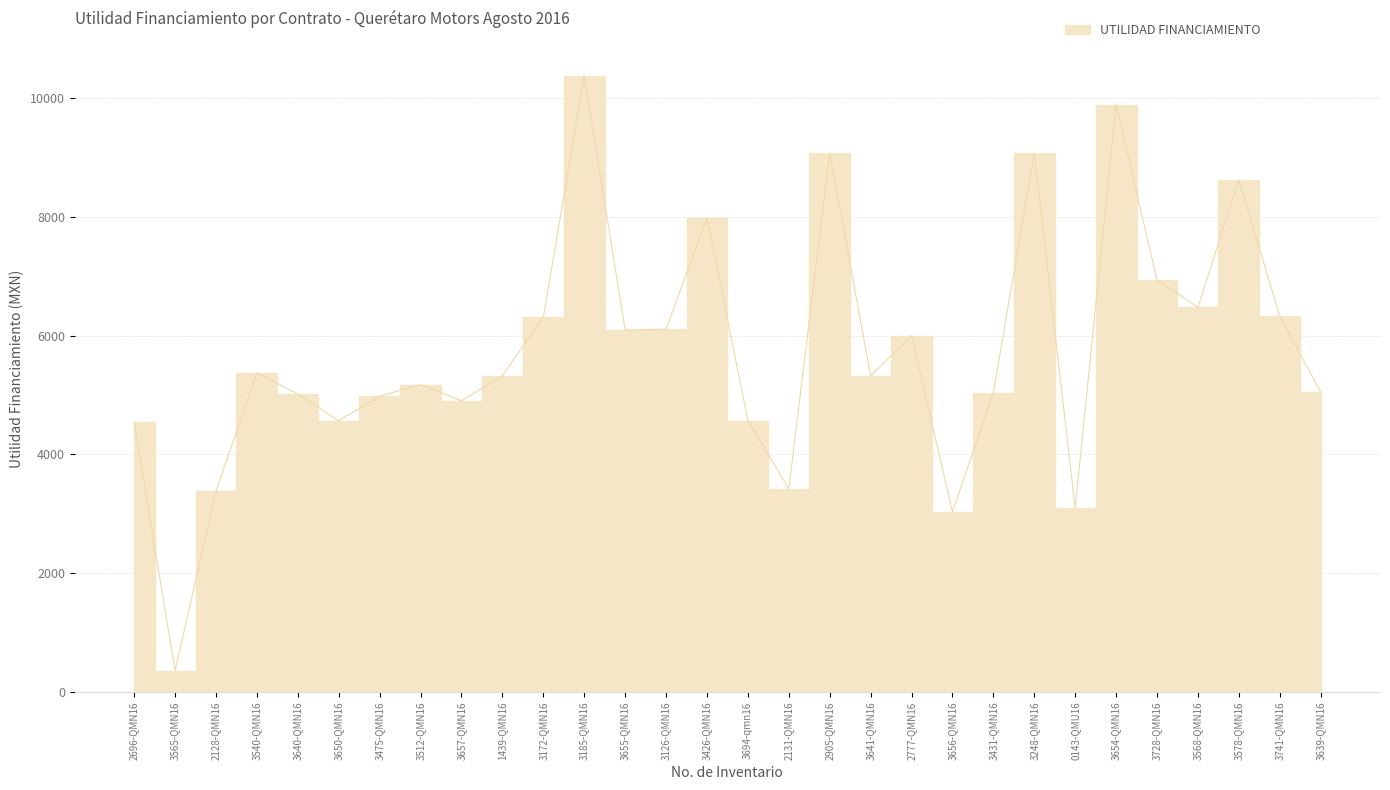

What position from the left is 3578-QMN16?

28